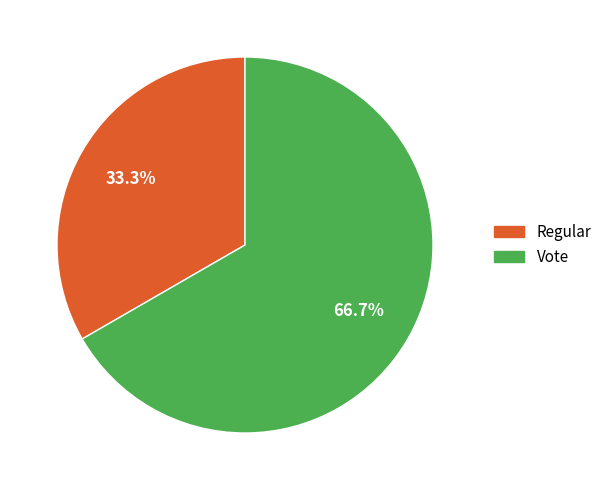

To the nearest percent, what is the average slice percentage?

50%